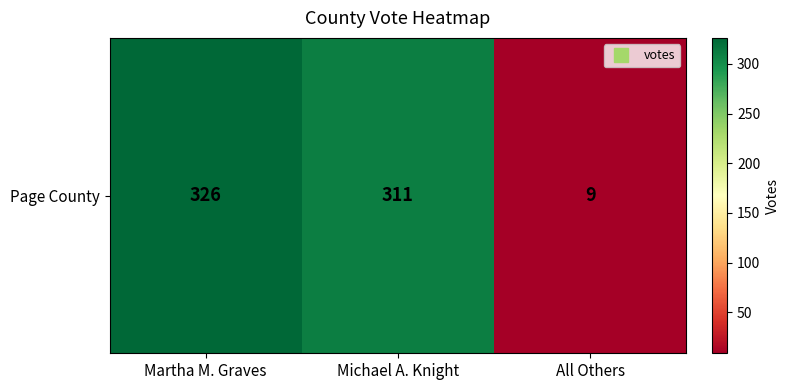

True or false: the data shows 311 at Michael A. Knight.

True